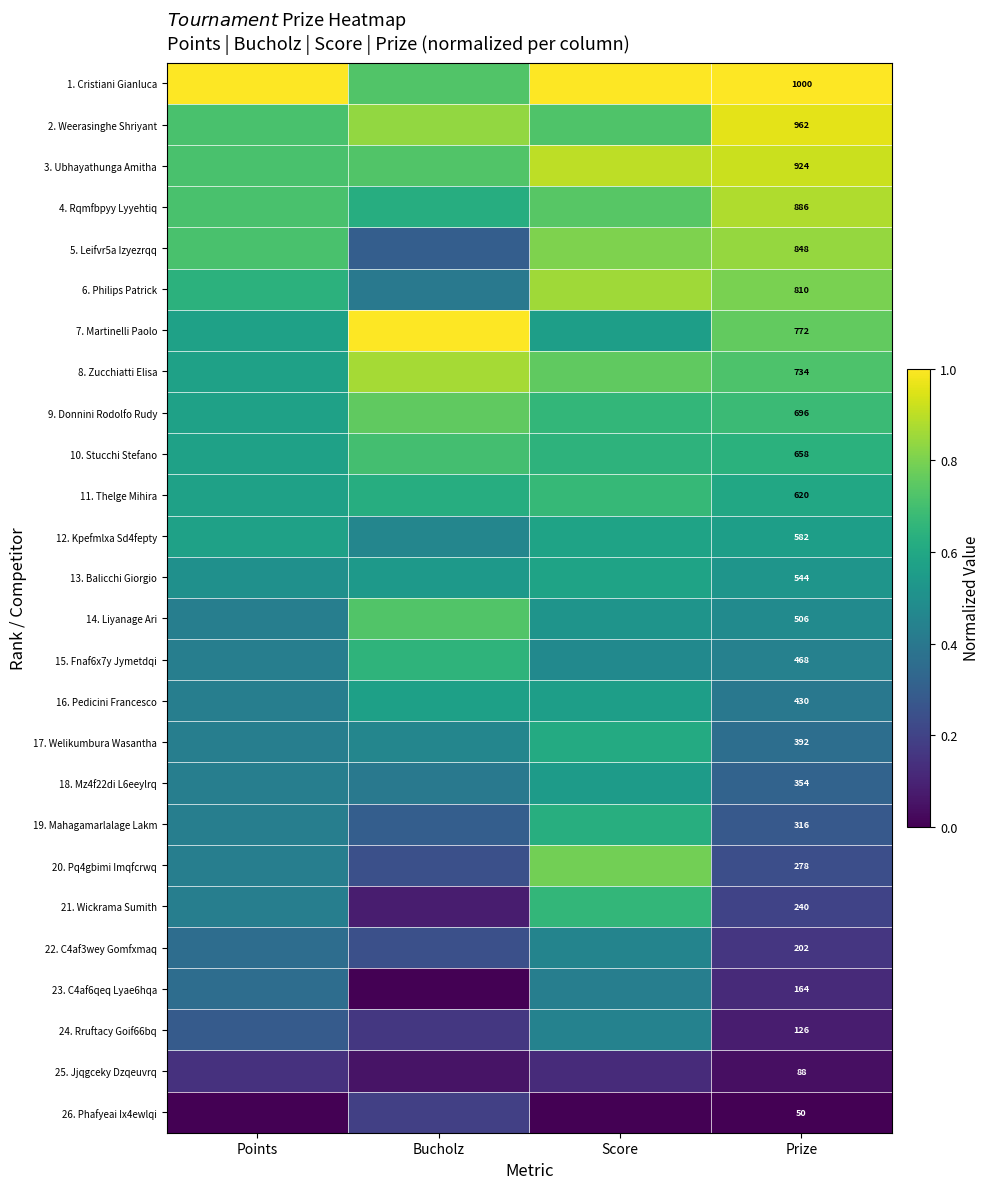

Is the value of 3. Ubhayathunga Amitha at Prize greater than the value of 16. Pedicini Francesco at Prize?

Yes